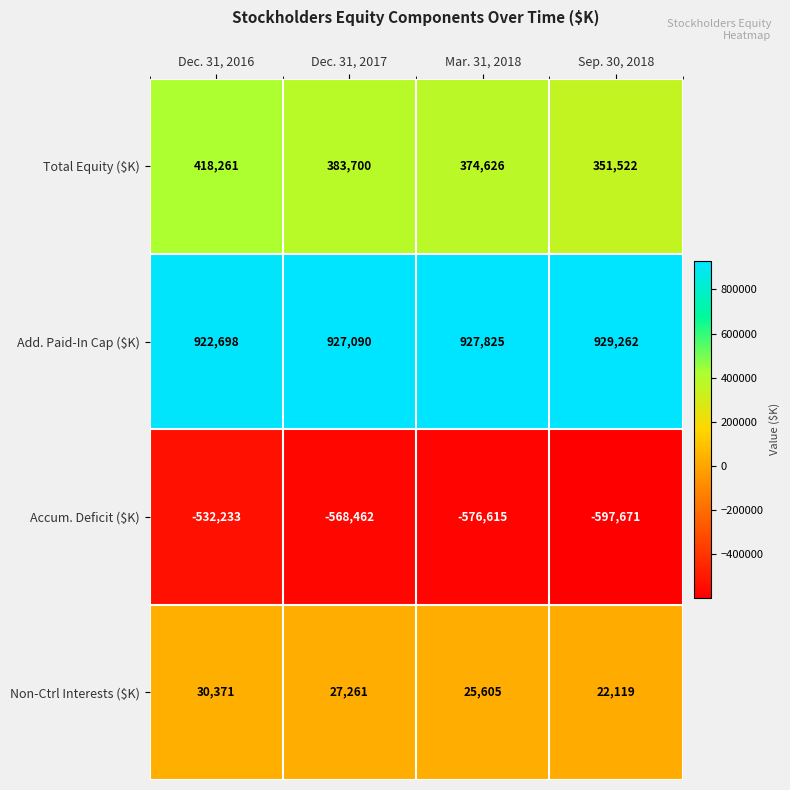

Rank the series by their maximum value, from lowest to highest.

Accum. Deficit ($K), Non-Ctrl Interests ($K), Total Equity ($K), Add. Paid-In Cap ($K)